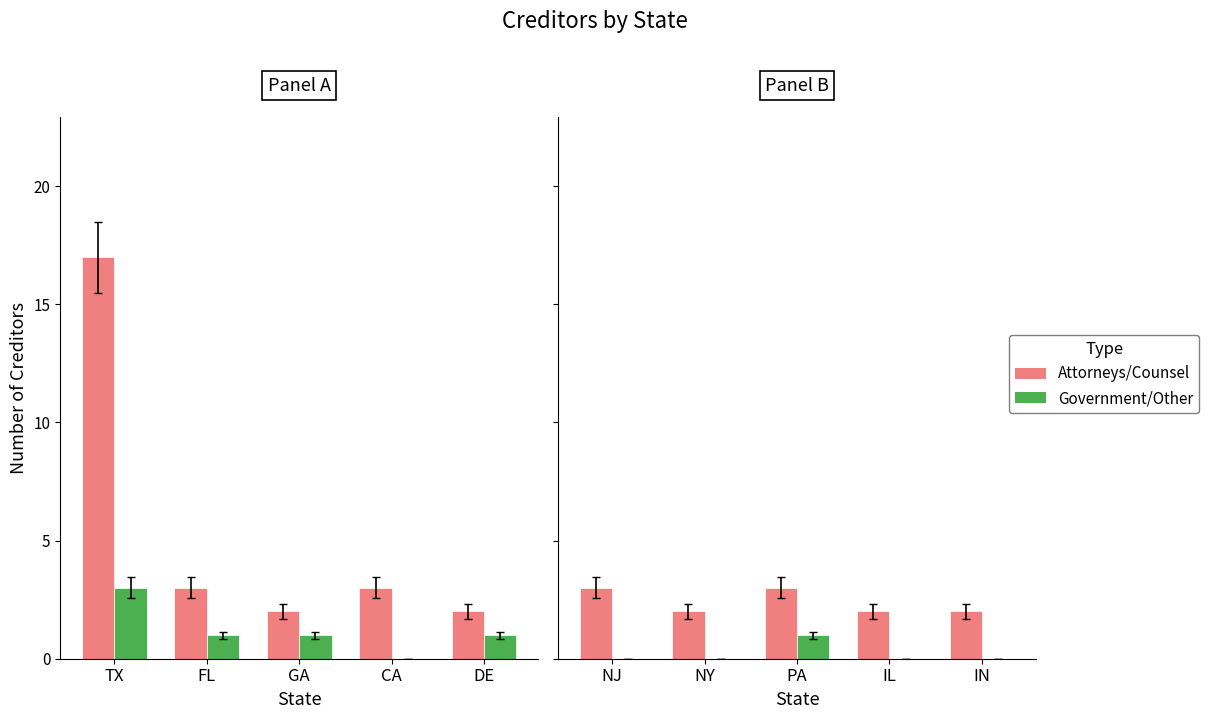

The value of Attorneys/Counsel at IL is 3. True or false?

False